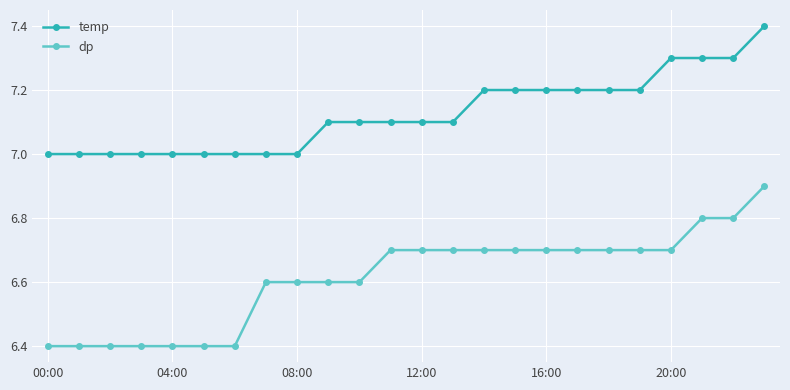

What is the value of the temp point at the 11th from the left?

7.1